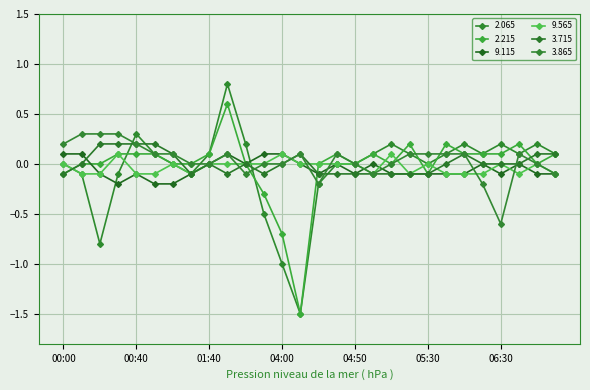

Where is 3.715 nearest to the value 0?

00:10